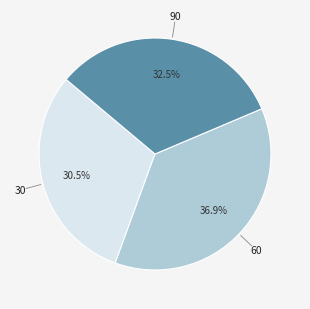

How many slices are in this pie chart?

3